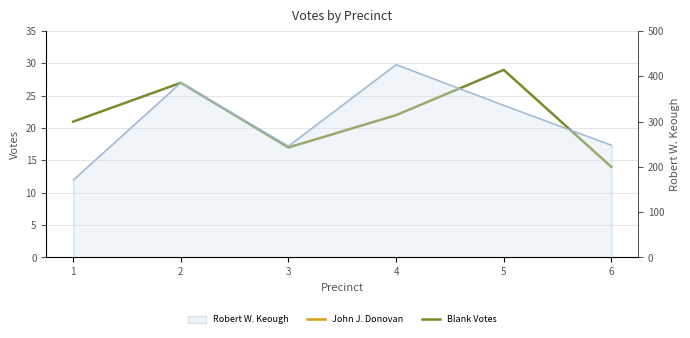

How many interior local valleys does the John J. Donovan series have?

1